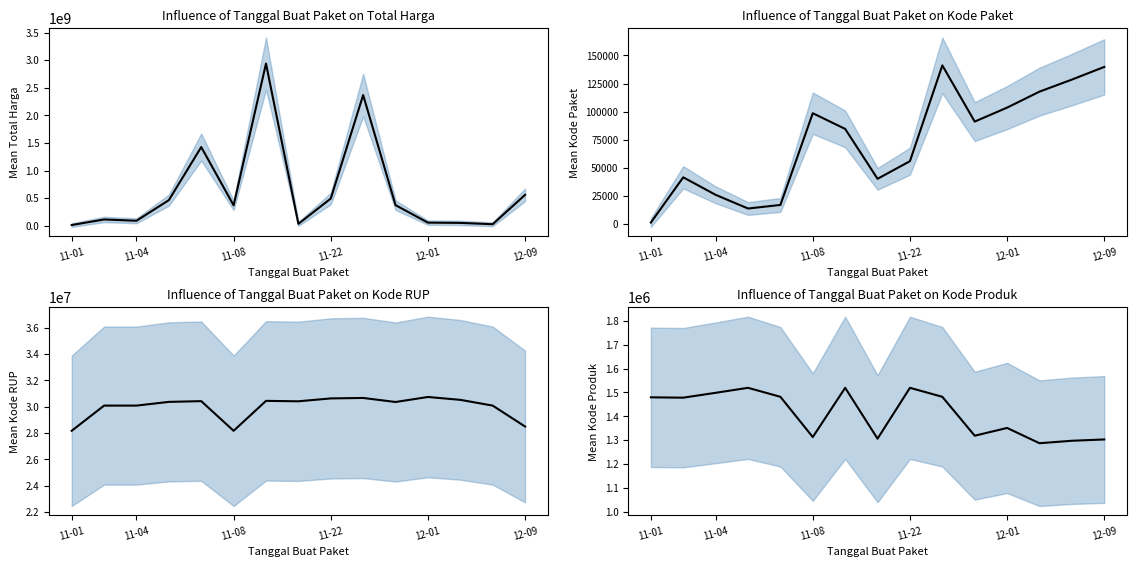

What are all the series names shown in the legend?

Total Harga, Kode Paket, Kode RUP, Kode Produk